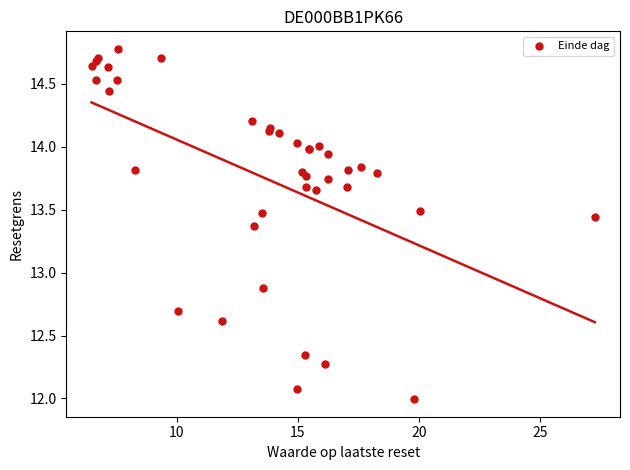

What Y value in the scatter plot is closest to 13?

12.9